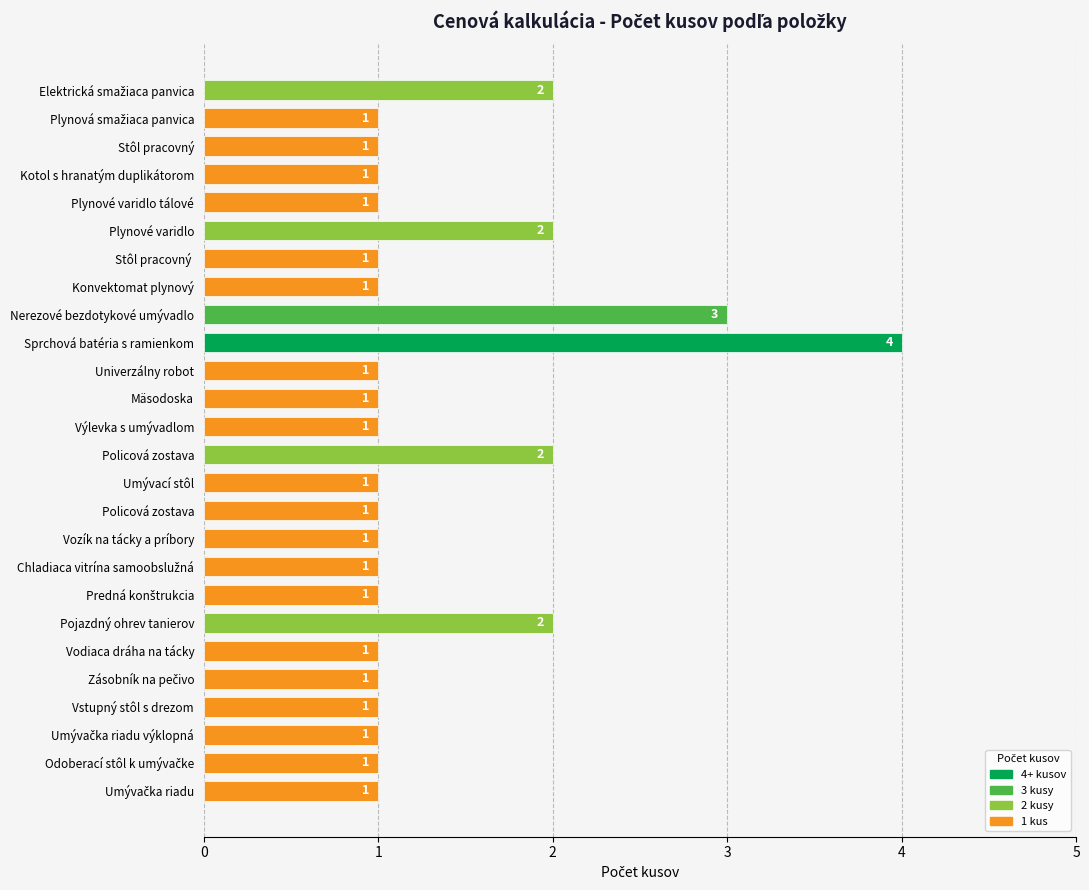

Count the number of categories in the chart.

26